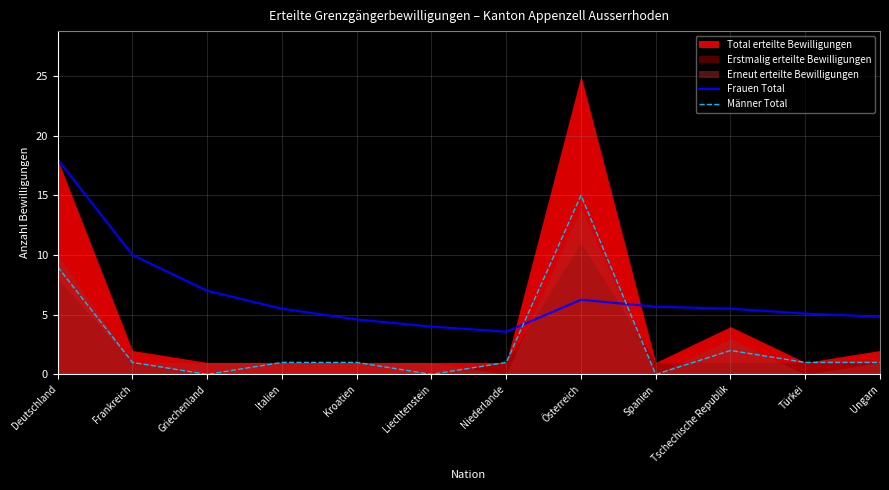

Is the value of Männer Total at Deutschland greater than the value of Frauen Total at Griechenland?

Yes